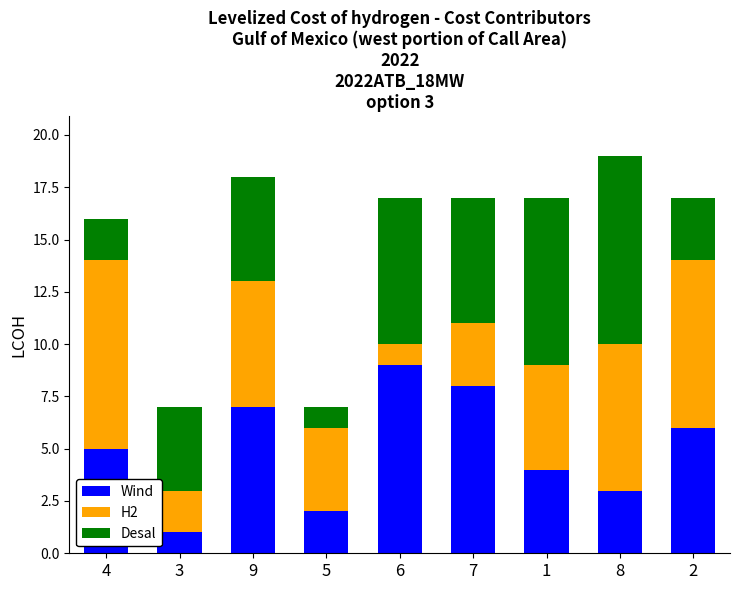

The value of Wind at 5 is 3. True or false?

False